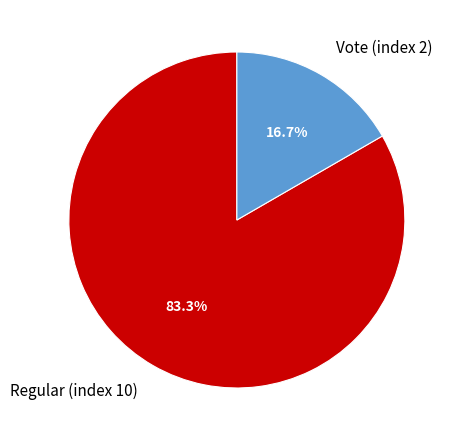

Which category has the smallest portion of the pie?

Vote (index 2)